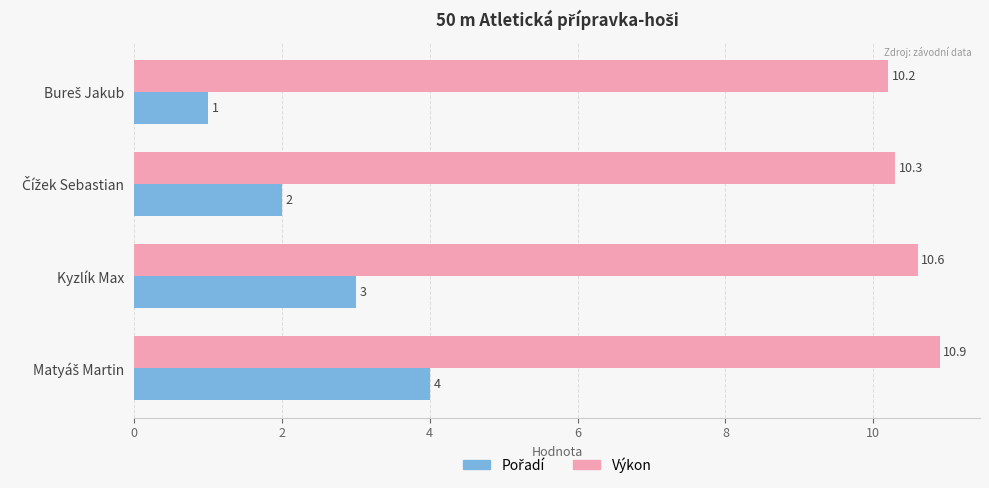

What is the greatest value displayed?

10.9